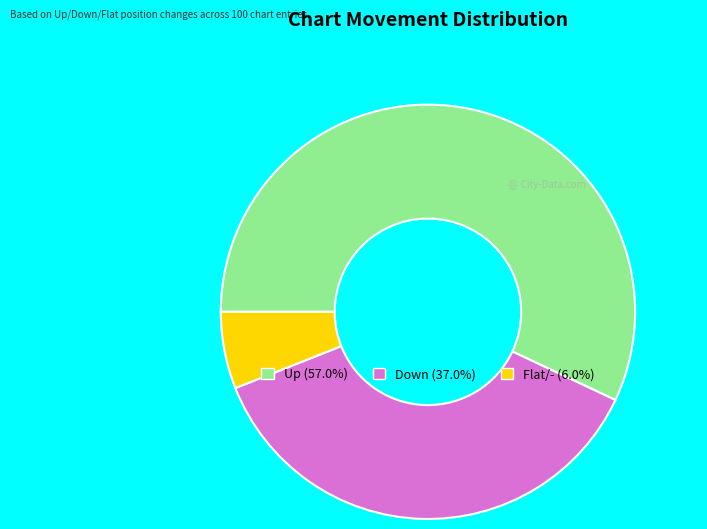

Combined, do Down (37.0%) and Up (57.0%) account for over 50%?

Yes